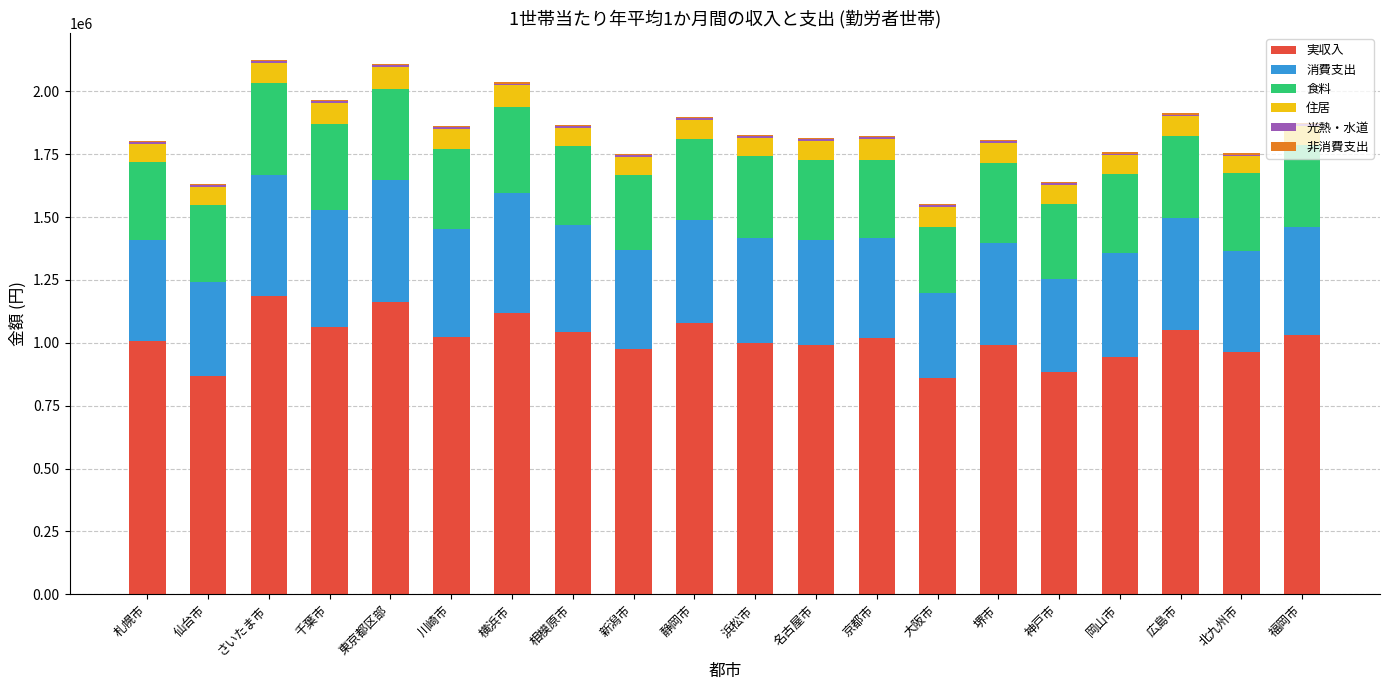

True or false: 実収入 has a value of 1052408 at 広島市.

True